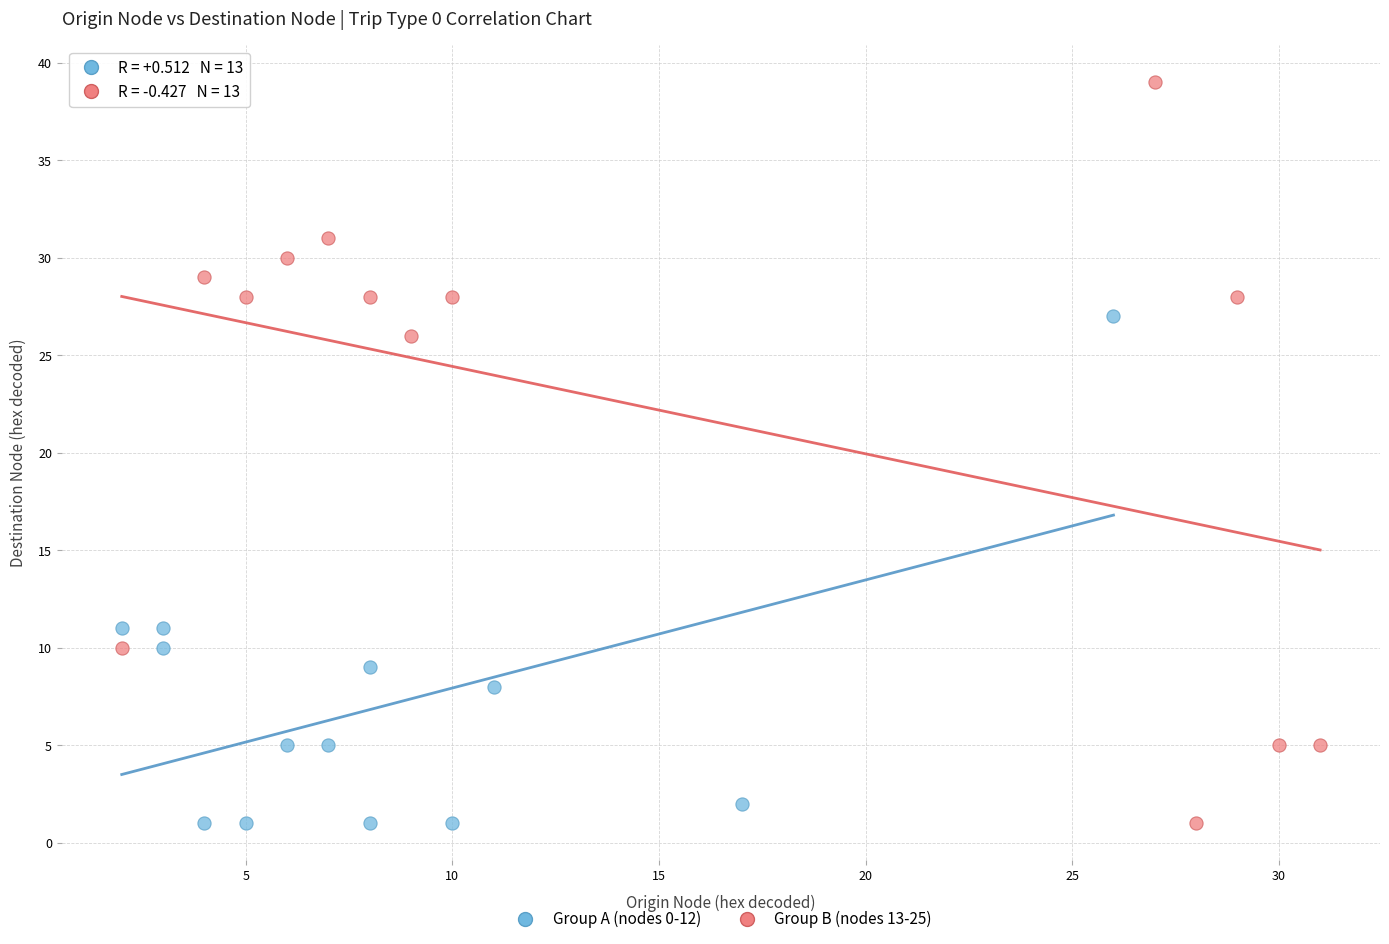

Which series has the largest Y range (max minus min)?

Group B (nodes 13-25)